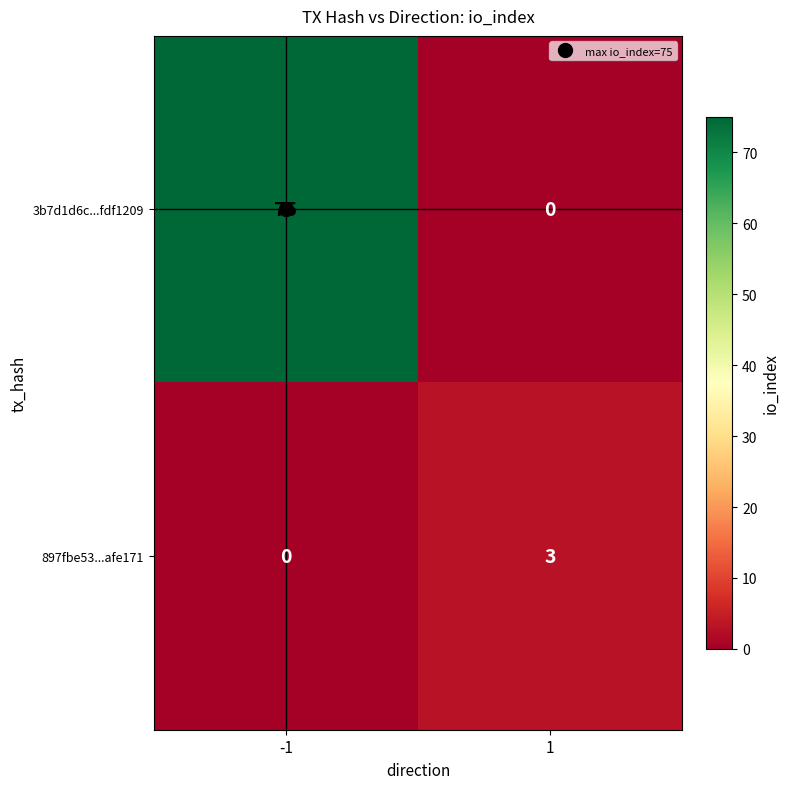

Between -1 and 1, which series saw the biggest shift?

3b7d1d6c...fdf1209